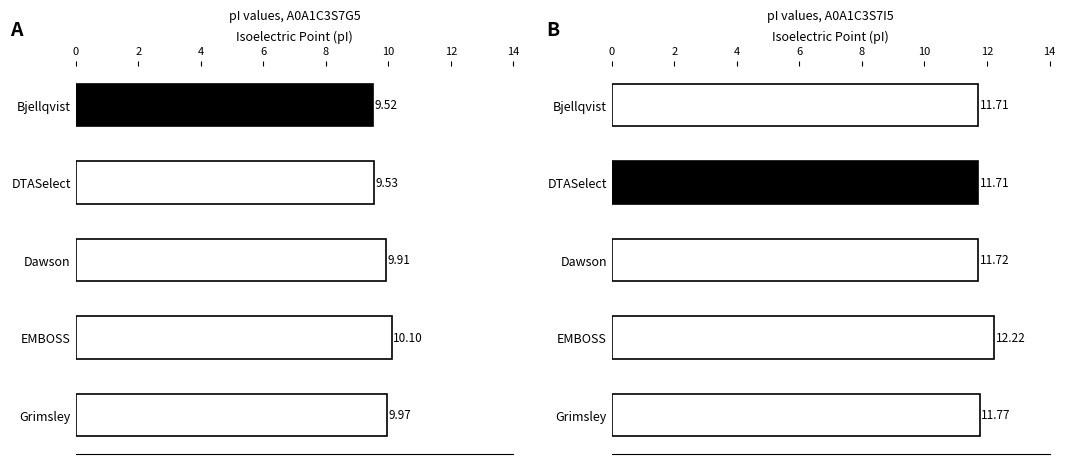

What is the sum of all A0A1C3S7G5 values?

49.0